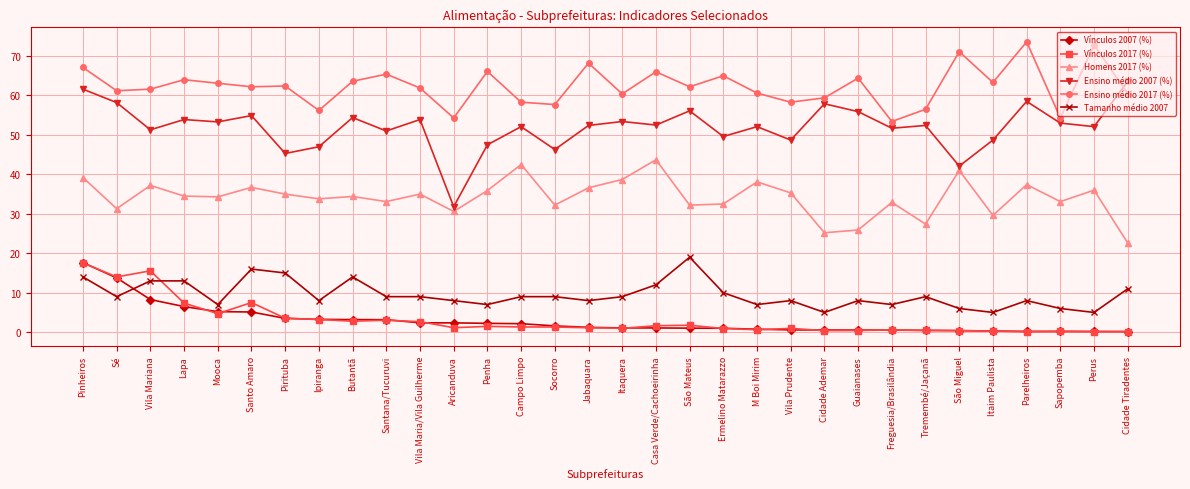

What value does the Vínculos 2007 (%) series have at Sapopemba?

0.2